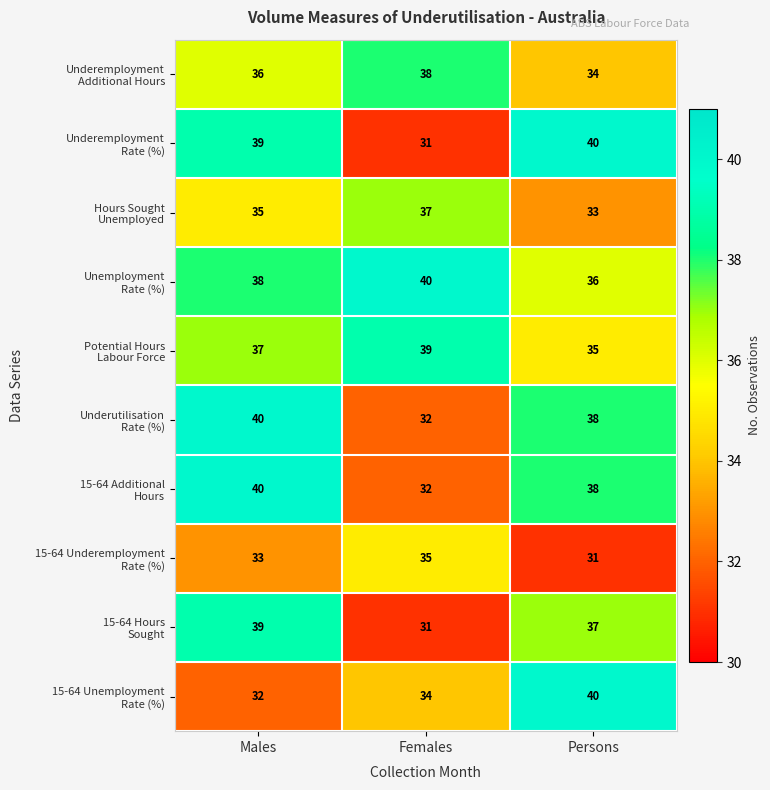

At which category is the sum across all series the highest?

Males